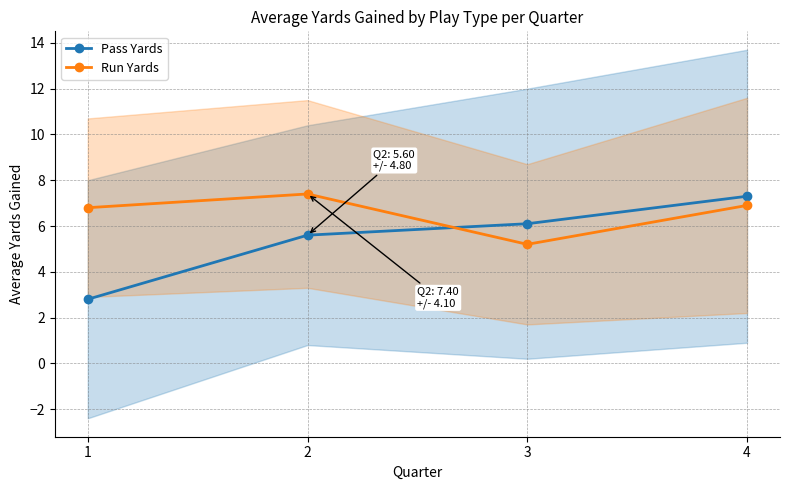

At which label does Pass Yards reach its minimum?

1